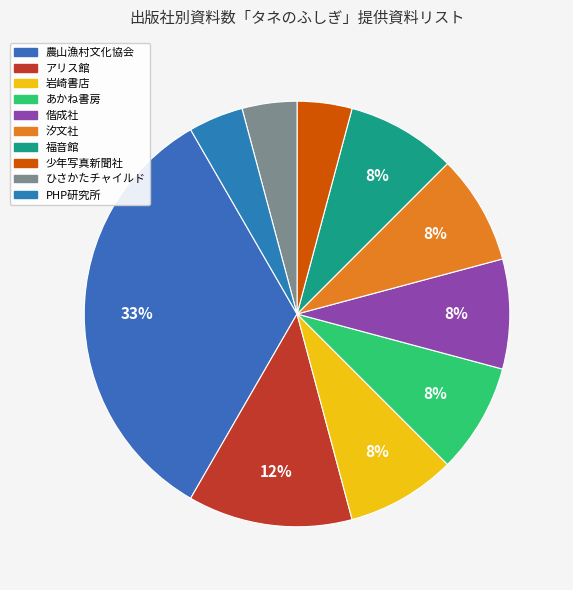

Does any single category account for the majority?

No